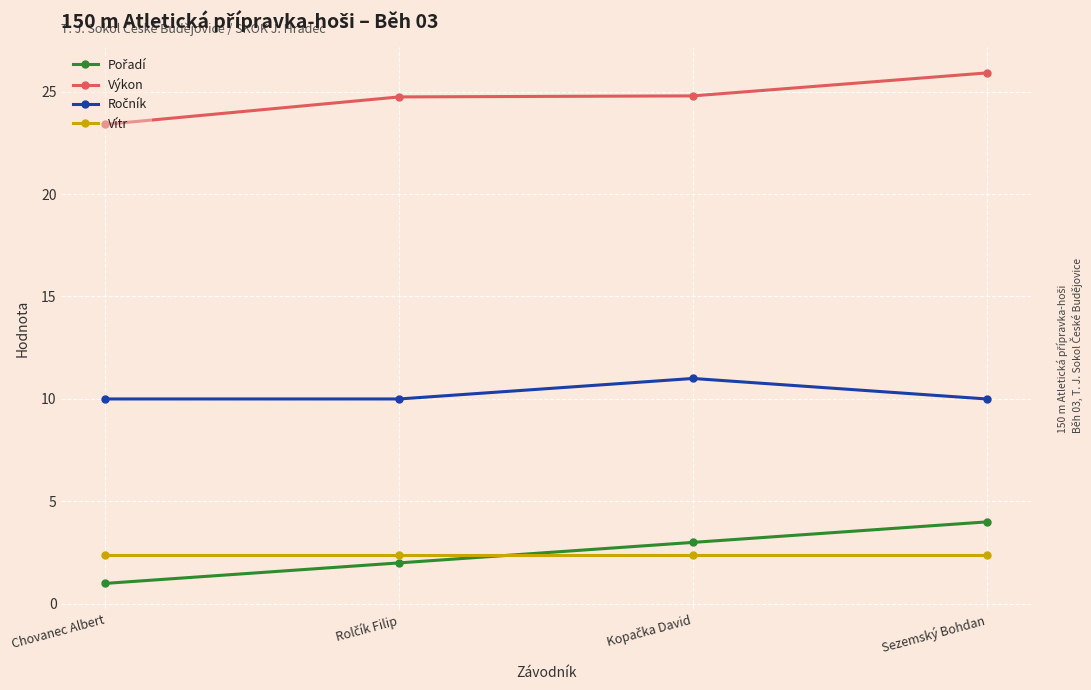

What is the value of the Vítr point at the 3rd from the left?

2.4